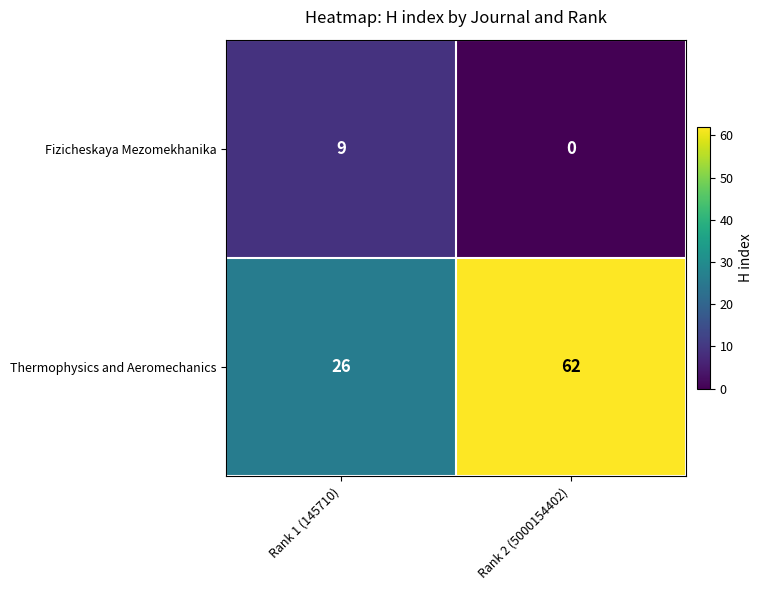

Which series has the largest total across all categories?

Thermophysics and Aeromechanics